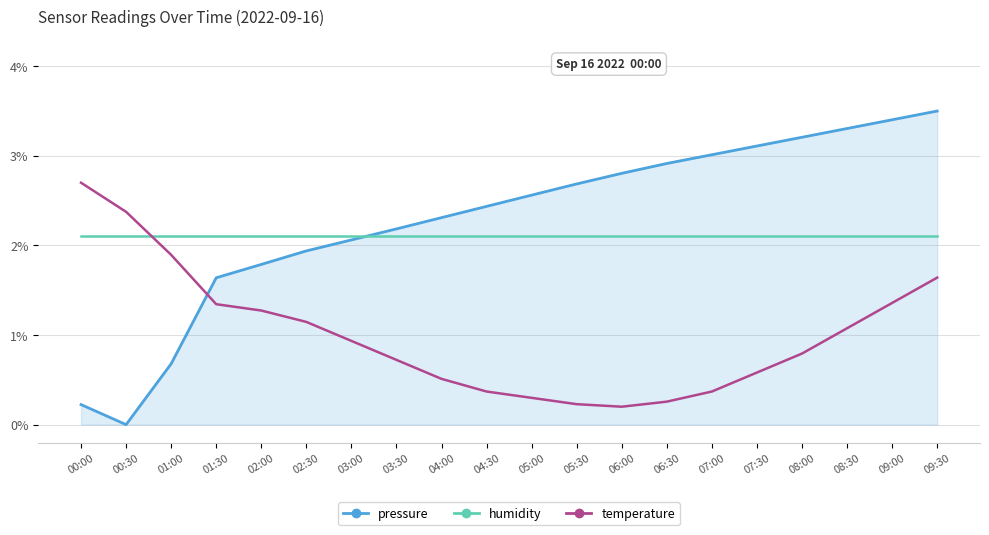

What is the maximum value for temperature?

2.7